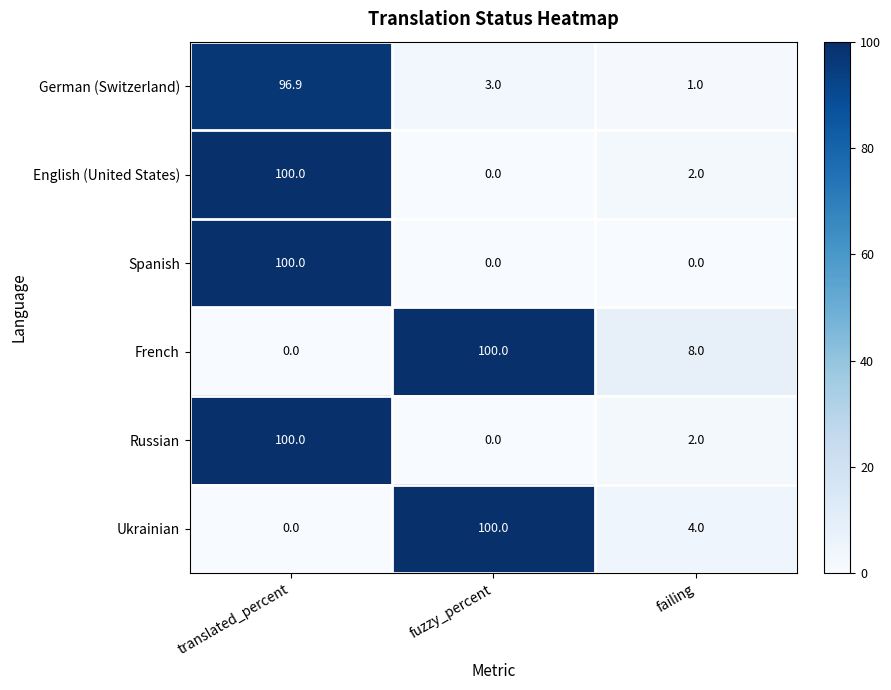

What is the total value across all series at translated_percent?

396.9